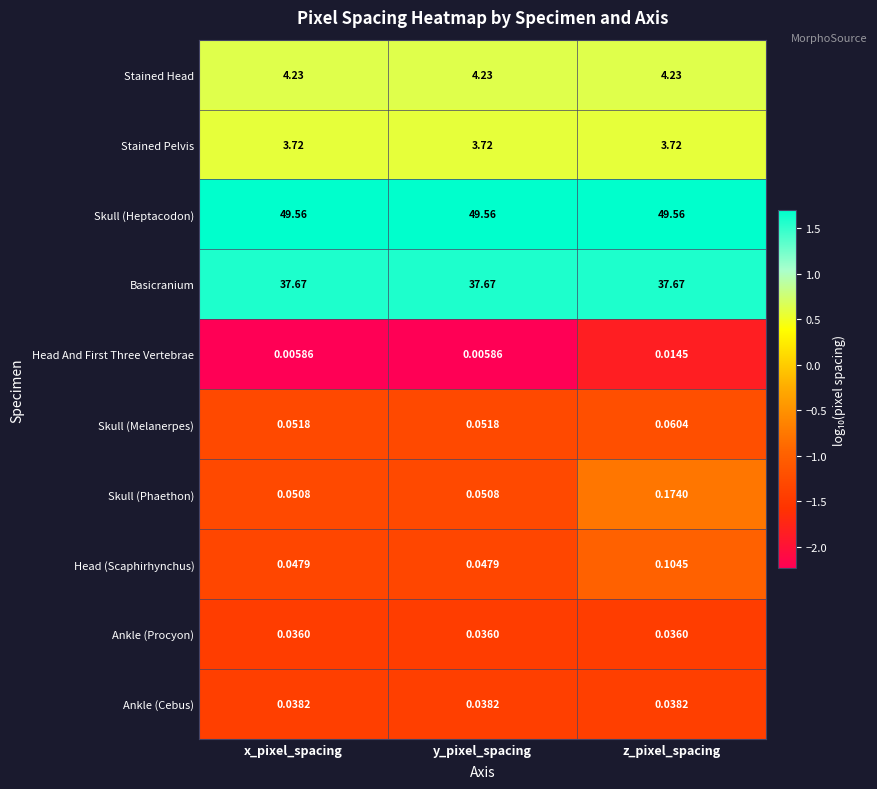

Which series has the largest total across all categories?

Skull (Heptacodon)